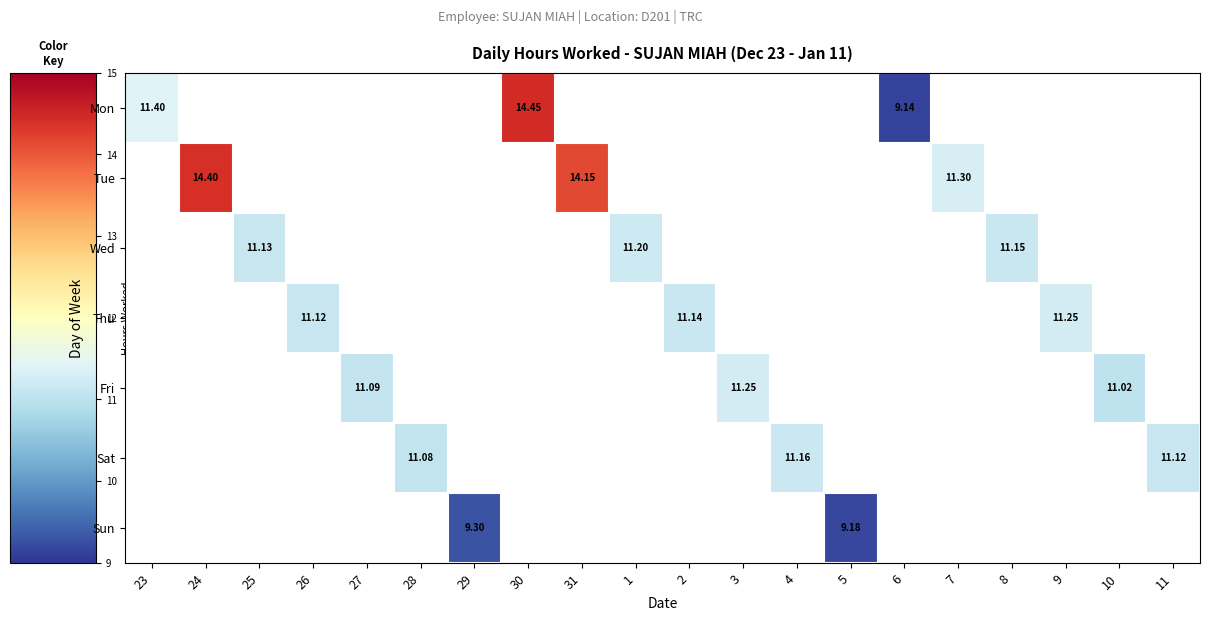

Which has a higher value, 23 or 30?

30